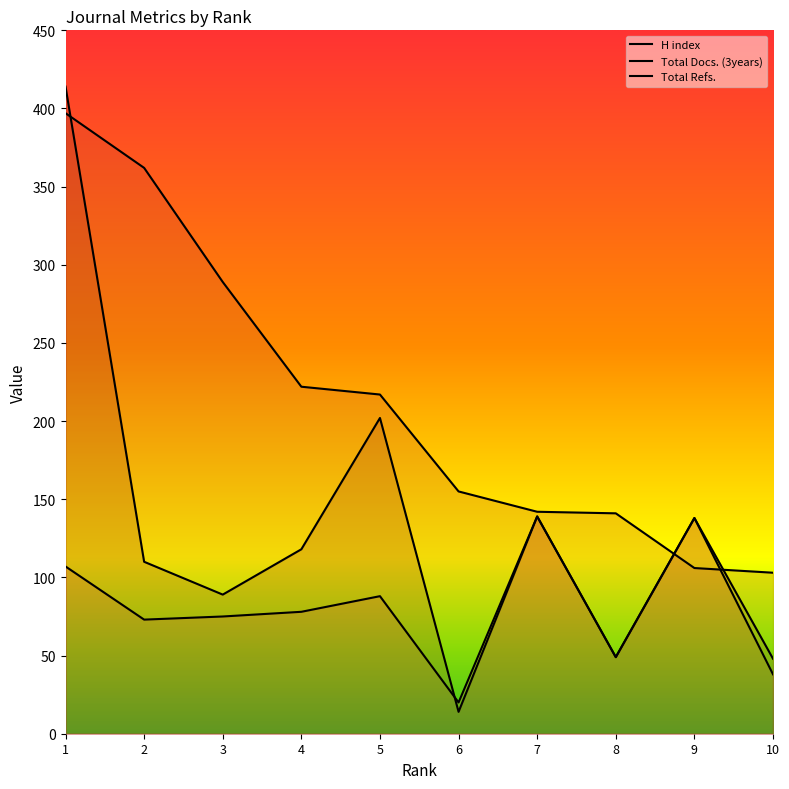

How many lines are shown in the chart?

3